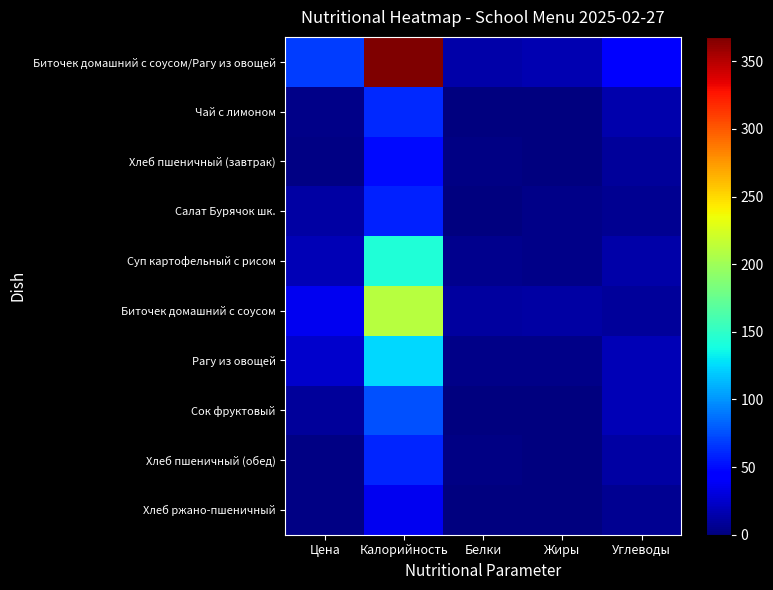

Reading left to right, what are all the values shown in this chart?

Биточек домашний с соусом/Рагу из овощей: Цена=67.9	Калорийность=368.0	Белки=14.0	Жиры=17.0	Углеводы=42.0
Чай с лимоном: Цена=3.8	Калорийность=61.0	Белки=0.0	Жиры=0.0	Углеводы=15.0
Хлеб пшеничный (завтрак): Цена=1.8	Калорийность=49.0	Белки=2.0	Жиры=0.2	Углеводы=10.0
Салат Бурячок шк.: Цена=12.3	Калорийность=58.0	Белки=1.1	Жиры=4.0	Углеводы=6.0
Суп картофельный с рисом: Цена=17.7	Калорийность=143.0	Белки=5.0	Жиры=4.1	Углеводы=13.0
Биточек домашний с соусом: Цена=37.3	Калорийность=210.0	Белки=11.0	Жиры=12.0	Углеводы=10.0
Рагу из овощей: Цена=24.8	Калорийность=124.0	Белки=3.0	Жиры=4.0	Углеводы=18.0
Сок фруктовый: Цена=9.3	Калорийность=76.0	Белки=1.0	Жиры=0.0	Углеводы=18.0
Хлеб пшеничный (обед): Цена=2.2	Калорийность=59.0	Белки=2.0	Жиры=0.4	Углеводы=12.0
Хлеб ржано-пшеничный: Цена=1.5	Калорийность=36.0	Белки=1.0	Жиры=0.0	Углеводы=7.0